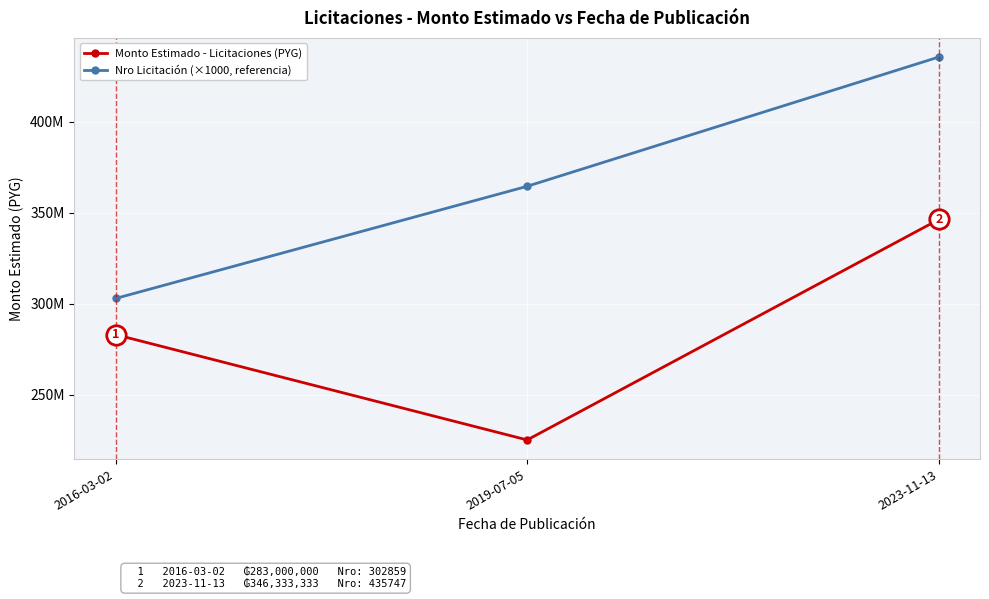

Is this an area chart (filled region under the line)?

No